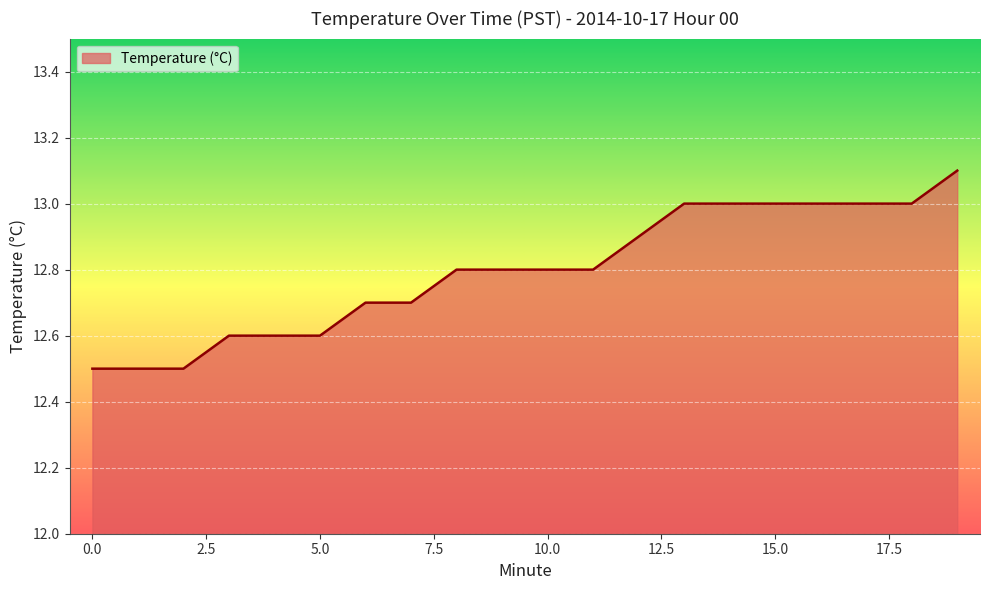

What is the difference between the maximum and minimum values?

0.6